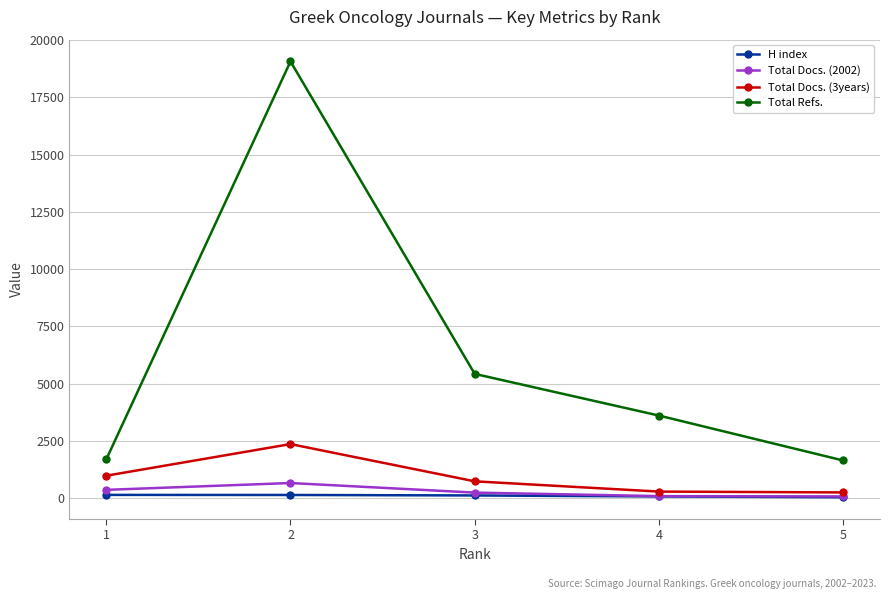

Is this an area chart (filled region under the line)?

No